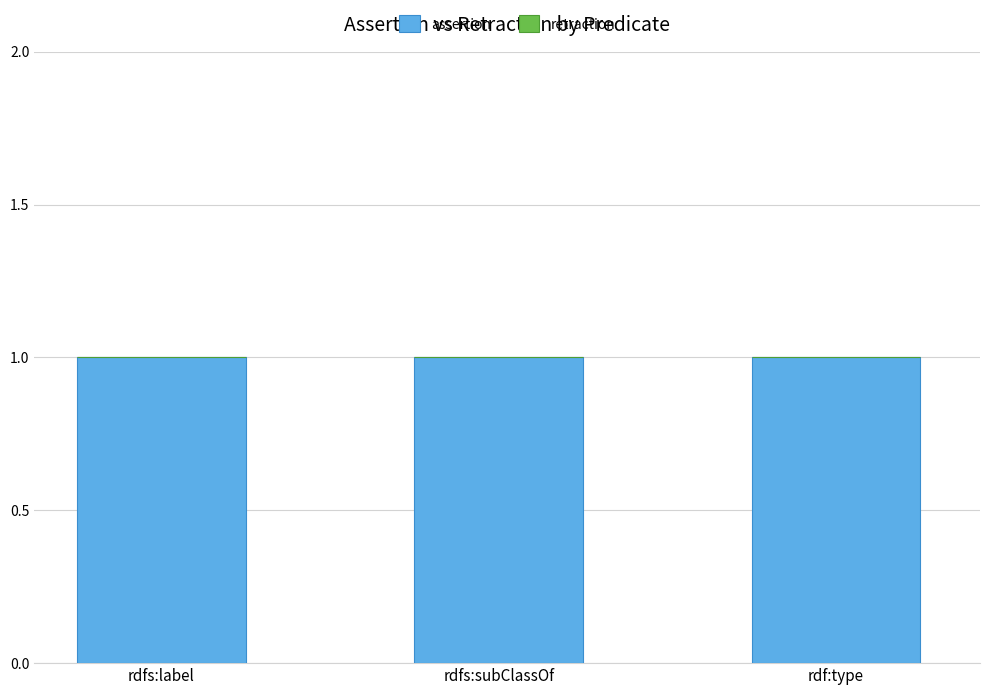

What is the maximum value shown in the chart?

1